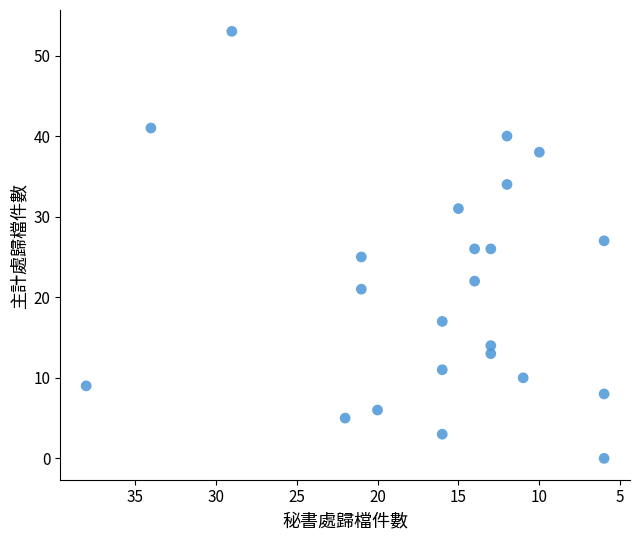

What is the range of X values (max minus min)?

32